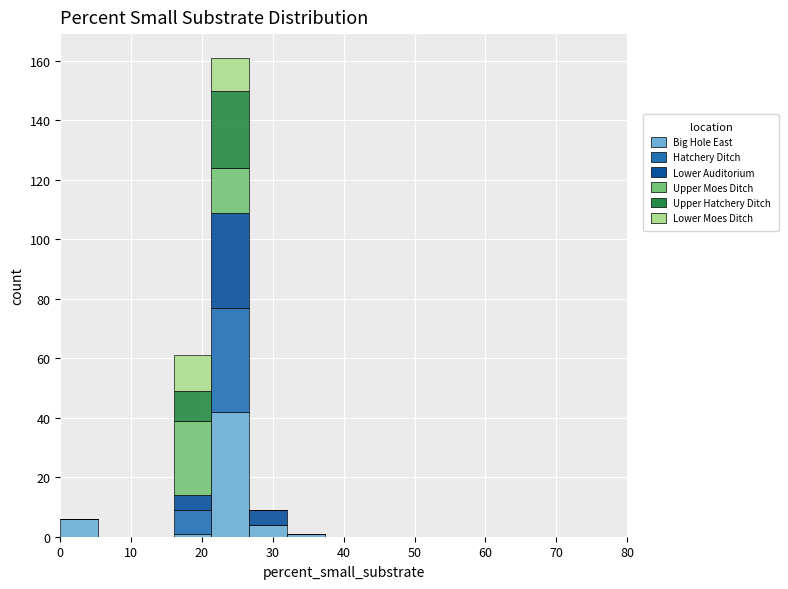

Reading left to right, list every stacked bar in this chart as the range it spans on the x-axis followed by its total height. Neither the bar edges nor the heights are printed on the chart, so give them approximately, as read against the axes.

0 to 5: 6
5 to 11: 0
11 to 16: 0
16 to 21: 62
21 to 27: 162
27 to 32: 10
32 to 37: under 2
37 to 43: 0
43 to 48: 0
48 to 53: 0
53 to 59: 0
59 to 64: 0
64 to 69: 0
69 to 75: 0
75 to 80: 0